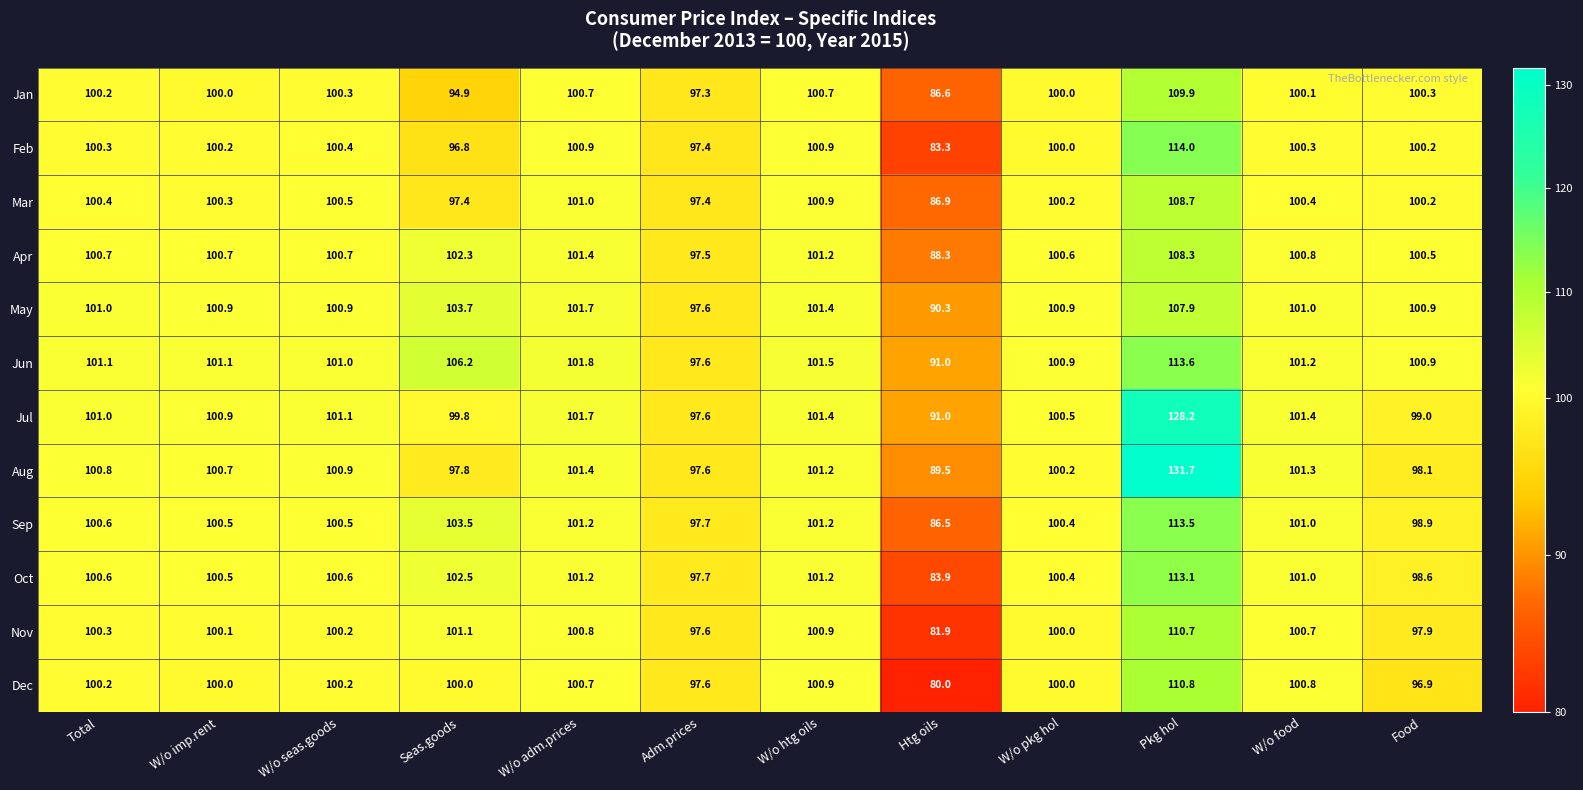

At how many categories does at least one series exceed 80?

12